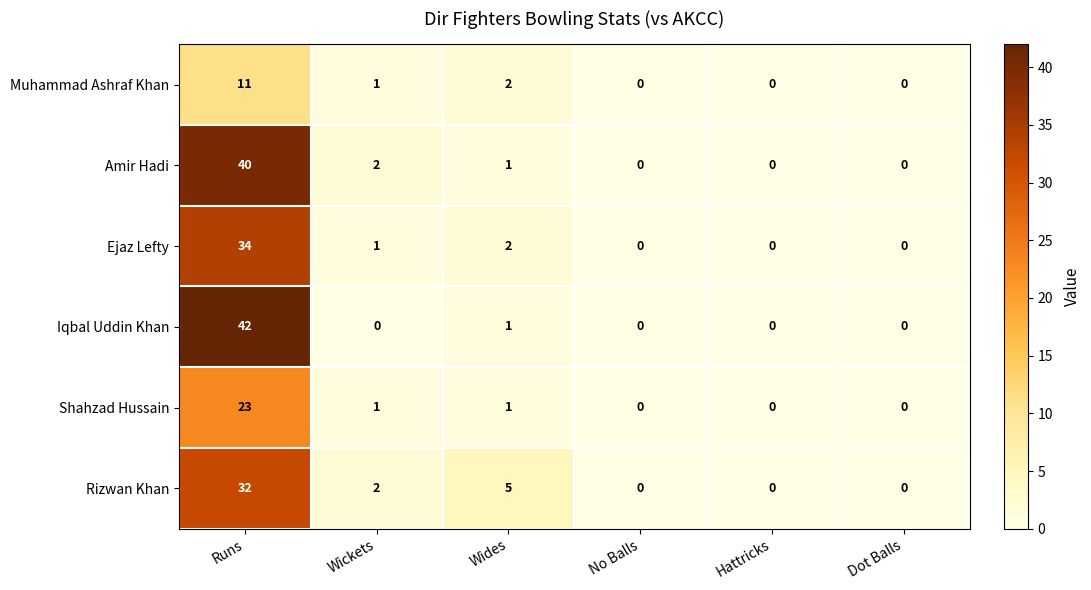

How many values in the Muhammad Ashraf Khan series are below 1?

3